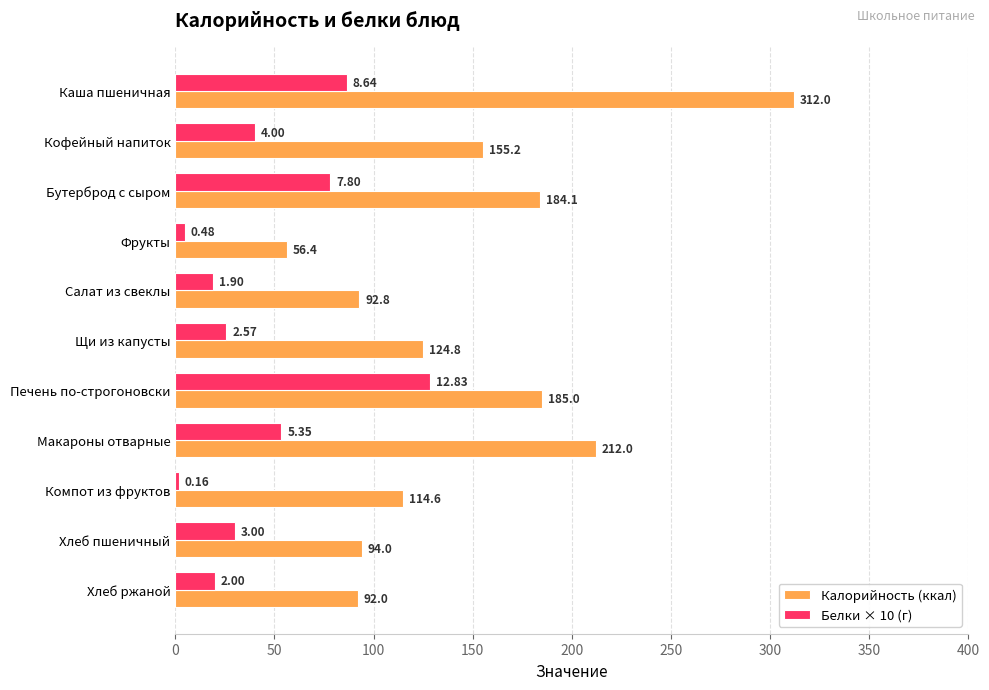

At which category does the chart reach its peak across all series?

Каша пшеничная